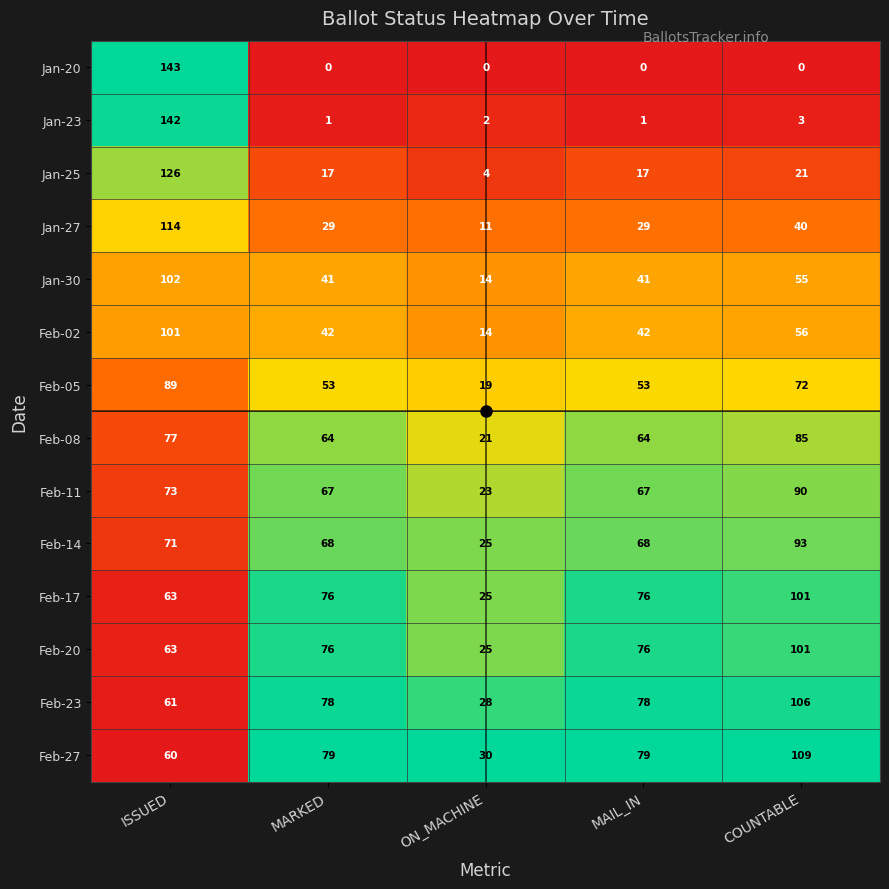

At how many categories does at least one series exceed 0?

5